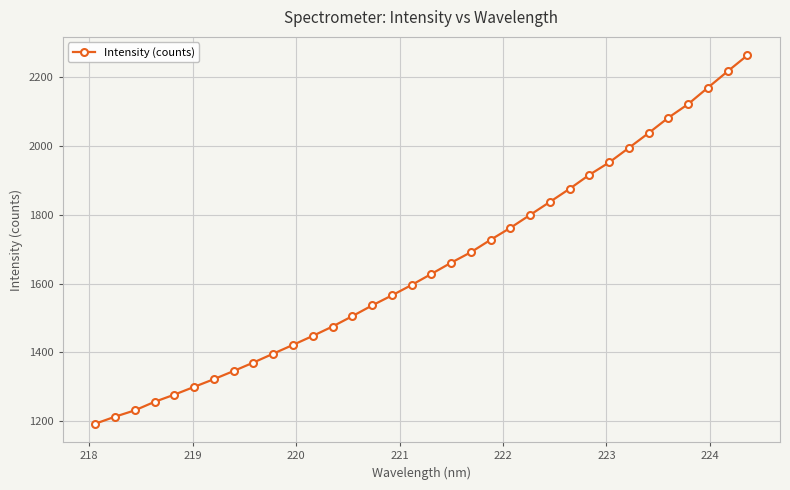

What is the difference between the maximum and minimum values?

1071.7